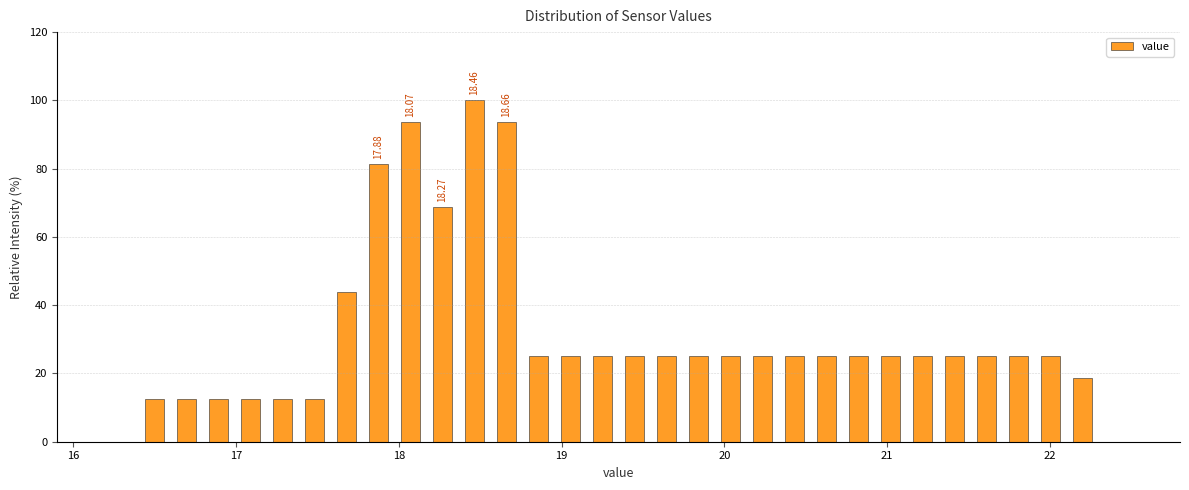

Read against the x-axis, roughly where is the centre of the tallest bar?

18.5